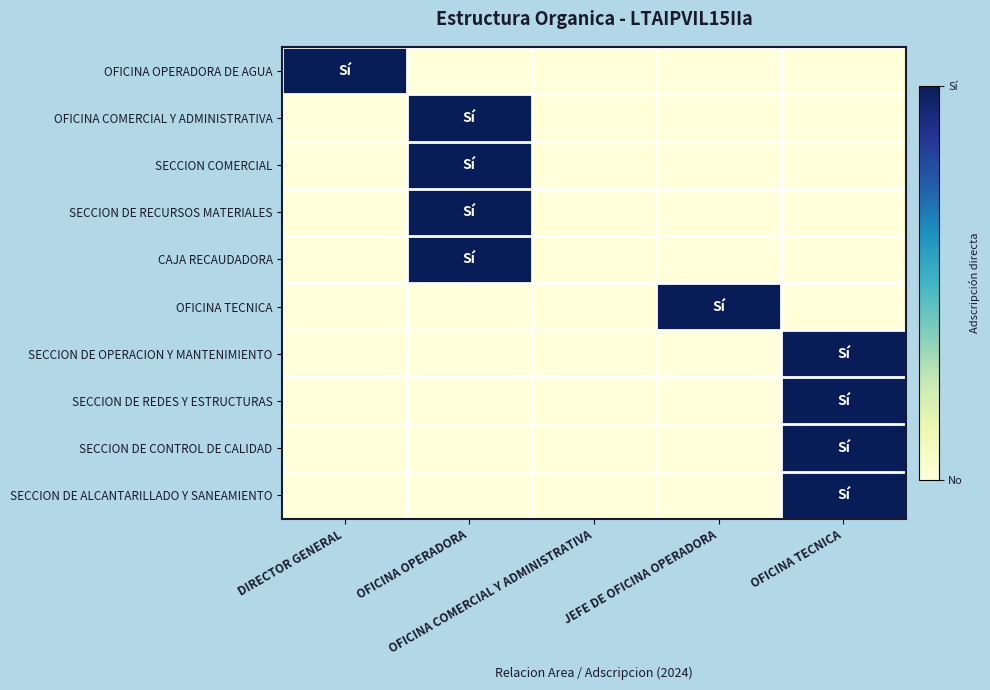

Reading left to right, extract all data points from this chart.

OFICINA OPERADORA DE AGUA: DIRECTOR GENERAL=1	OFICINA OPERADORA=0	OFICINA COMERCIAL Y ADMINISTRATIVA=0	JEFE DE OFICINA OPERADORA=0	OFICINA TECNICA=0
OFICINA COMERCIAL Y ADMINISTRATIVA: DIRECTOR GENERAL=0	OFICINA OPERADORA=1	OFICINA COMERCIAL Y ADMINISTRATIVA=0	JEFE DE OFICINA OPERADORA=0	OFICINA TECNICA=0
SECCION COMERCIAL: DIRECTOR GENERAL=0	OFICINA OPERADORA=1	OFICINA COMERCIAL Y ADMINISTRATIVA=0	JEFE DE OFICINA OPERADORA=0	OFICINA TECNICA=0
SECCION DE RECURSOS MATERIALES: DIRECTOR GENERAL=0	OFICINA OPERADORA=1	OFICINA COMERCIAL Y ADMINISTRATIVA=0	JEFE DE OFICINA OPERADORA=0	OFICINA TECNICA=0
CAJA RECAUDADORA: DIRECTOR GENERAL=0	OFICINA OPERADORA=1	OFICINA COMERCIAL Y ADMINISTRATIVA=0	JEFE DE OFICINA OPERADORA=0	OFICINA TECNICA=0
OFICINA TECNICA: DIRECTOR GENERAL=0	OFICINA OPERADORA=0	OFICINA COMERCIAL Y ADMINISTRATIVA=0	JEFE DE OFICINA OPERADORA=1	OFICINA TECNICA=0
SECCION DE OPERACION Y MANTENIMIENTO: DIRECTOR GENERAL=0	OFICINA OPERADORA=0	OFICINA COMERCIAL Y ADMINISTRATIVA=0	JEFE DE OFICINA OPERADORA=0	OFICINA TECNICA=1
SECCION DE REDES Y ESTRUCTURAS: DIRECTOR GENERAL=0	OFICINA OPERADORA=0	OFICINA COMERCIAL Y ADMINISTRATIVA=0	JEFE DE OFICINA OPERADORA=0	OFICINA TECNICA=1
SECCION DE CONTROL DE CALIDAD: DIRECTOR GENERAL=0	OFICINA OPERADORA=0	OFICINA COMERCIAL Y ADMINISTRATIVA=0	JEFE DE OFICINA OPERADORA=0	OFICINA TECNICA=1
SECCION DE ALCANTARILLADO Y SANEAMIENTO: DIRECTOR GENERAL=0	OFICINA OPERADORA=0	OFICINA COMERCIAL Y ADMINISTRATIVA=0	JEFE DE OFICINA OPERADORA=0	OFICINA TECNICA=1